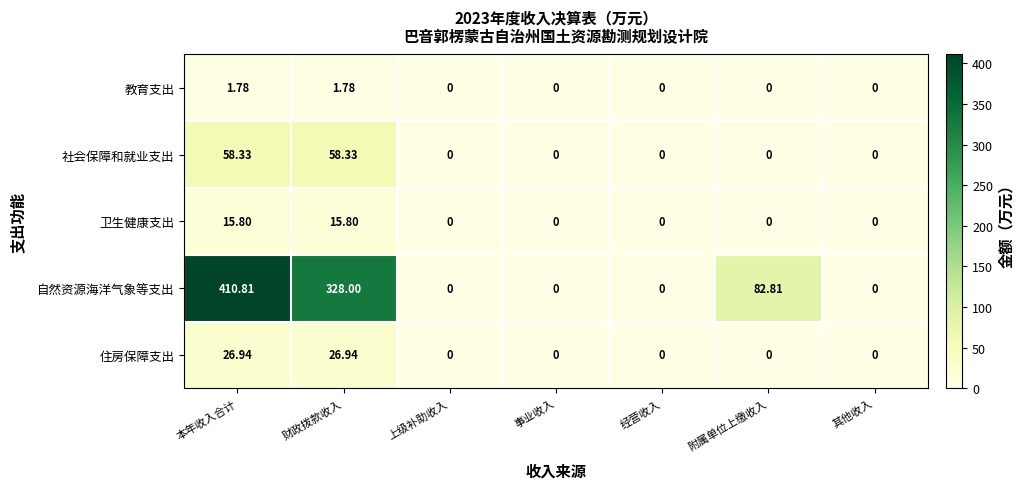

At which label is 自然资源海洋气象等支出 closest to 205?

附属单位上缴收入